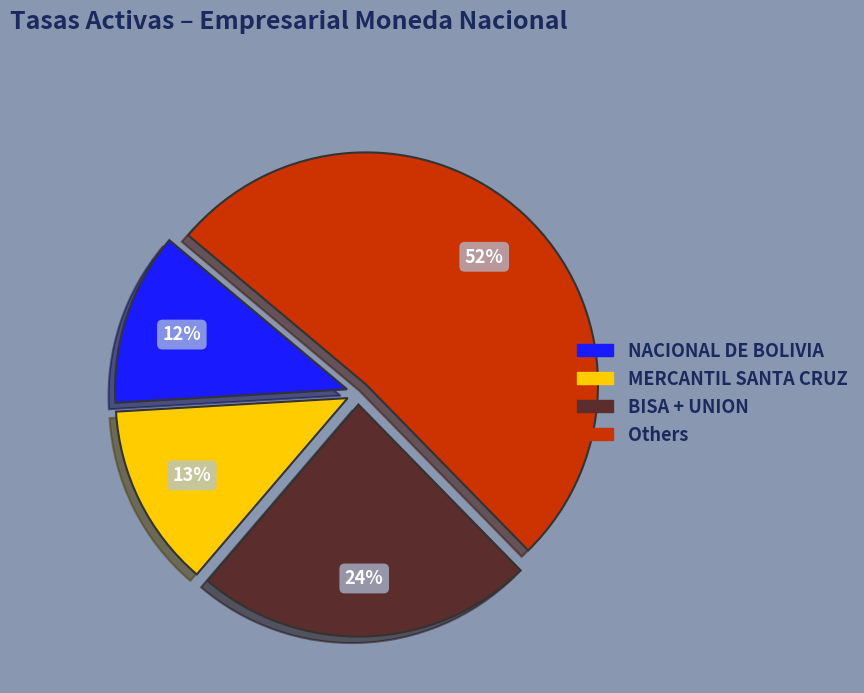

To the nearest percent, what is the average slice percentage?

25%